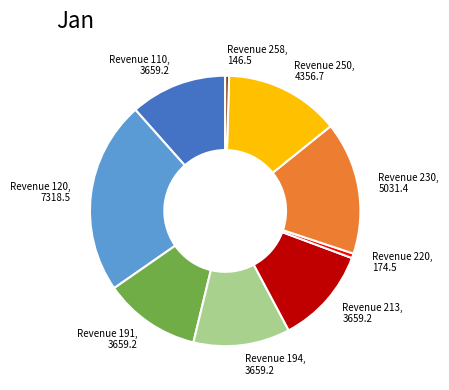

How many slices are in this pie chart?

9